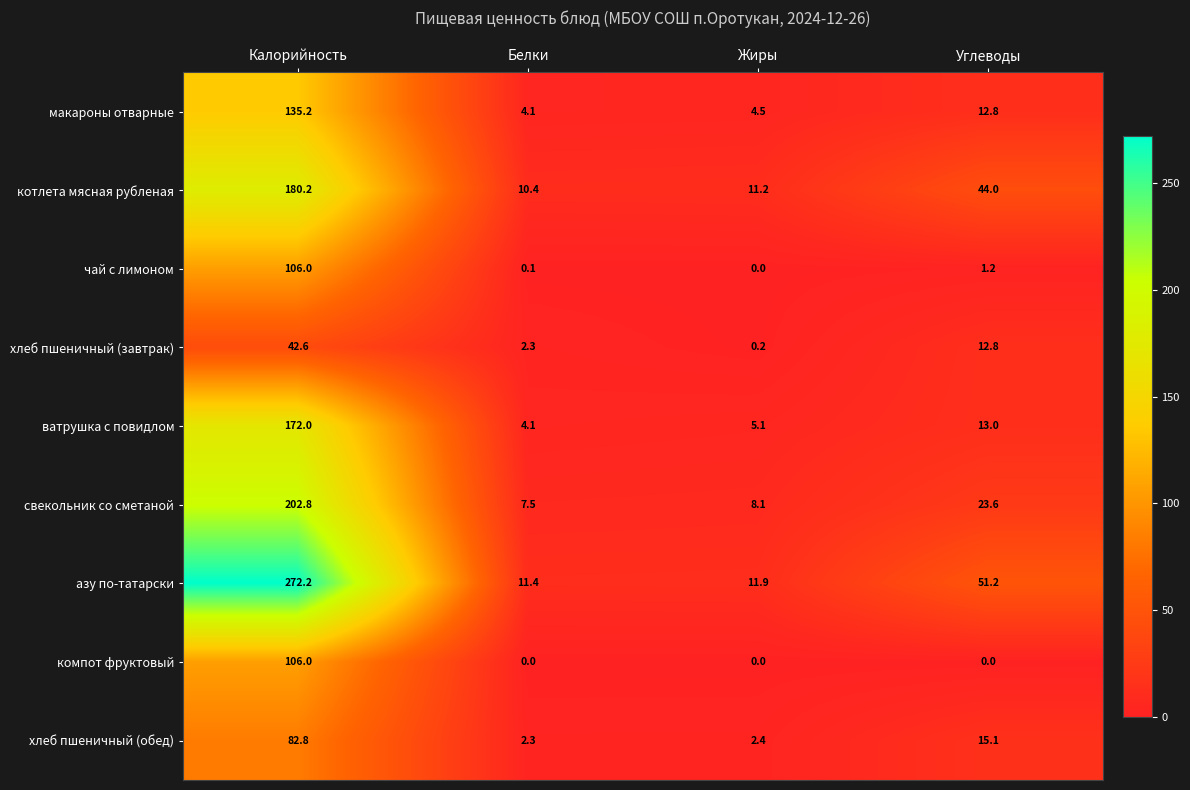

The value of свекольник со сметаной at Углеводы is 23.6. True or false?

True